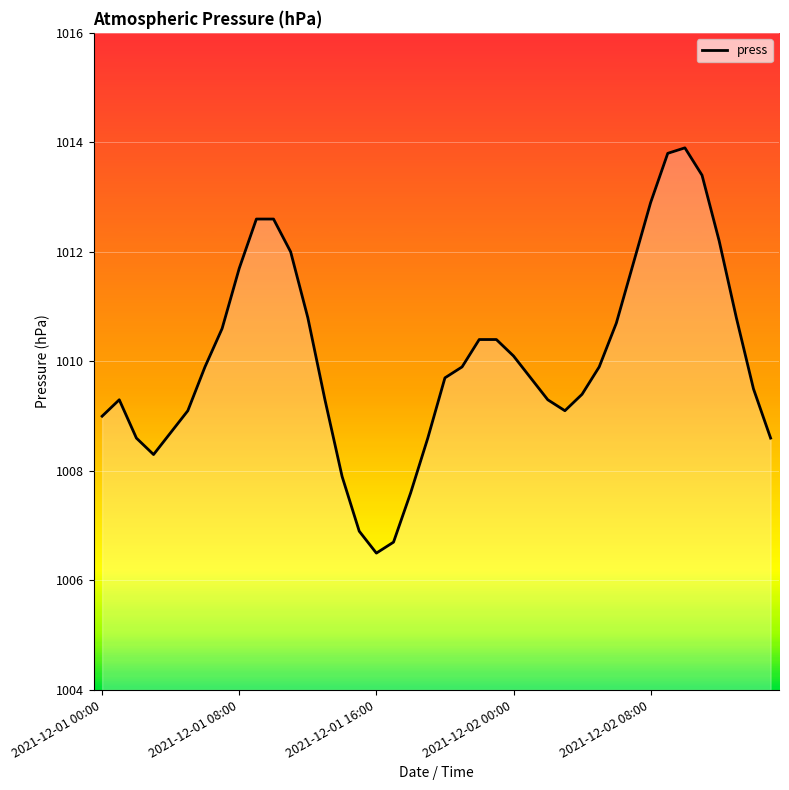

What is the difference between the maximum and second lowest values?

7.2